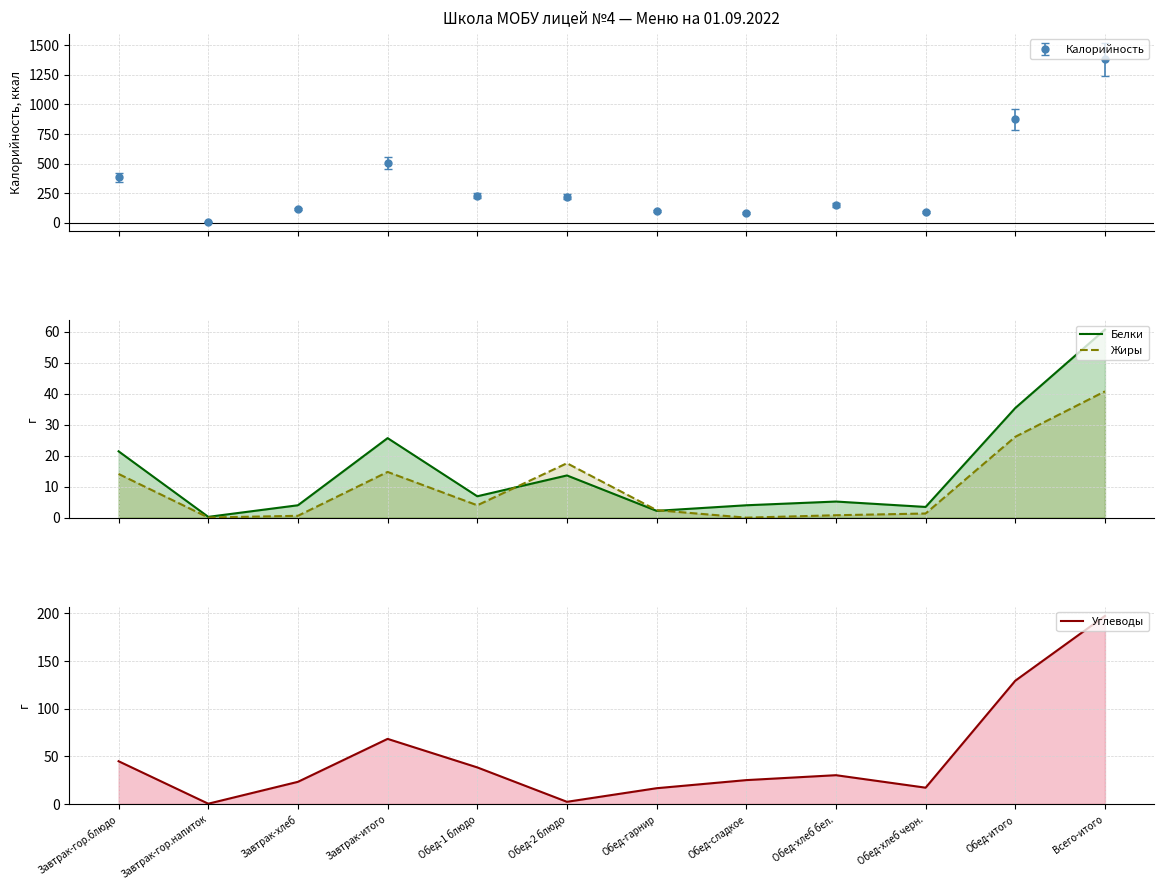

What are all the series names shown in the legend?

Белки, Жиры, Углеводы